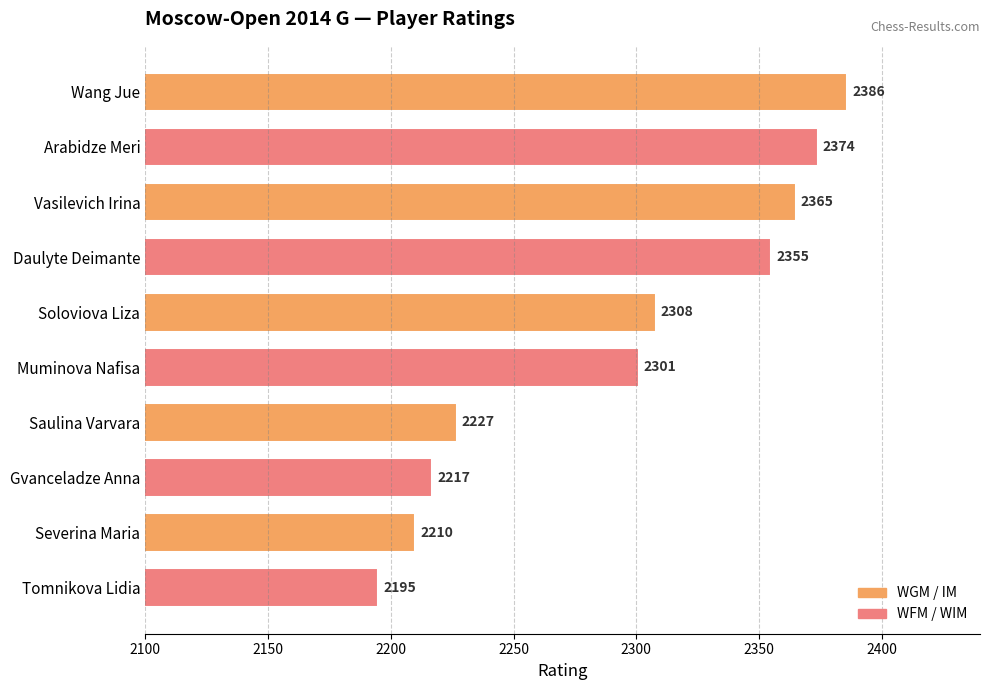

Approximately how many times larger is the value at Vasilevich Irina compared to Wang Jue?

1.0